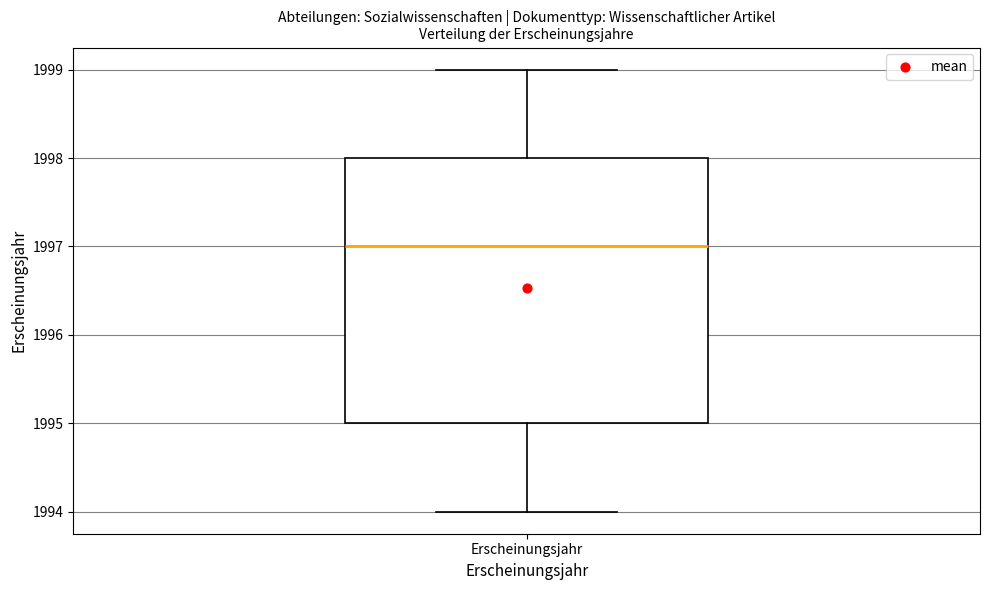

Read this box plot against the y-axis: the position of the median line, the range covered by the box, and the ends of both whiskers. The values are not printed on the chart, so give them approximately, as read against the axis.

median 1997, box 1995 to 1998, whiskers 1994 to 1999